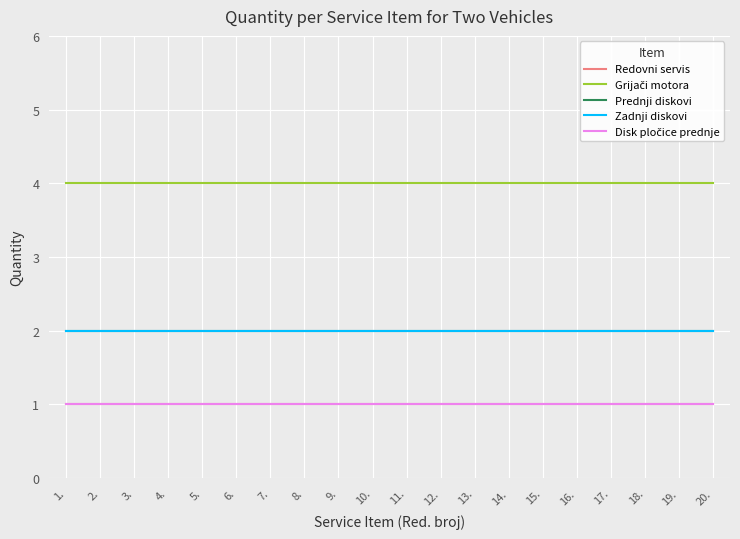

Does the chart have visible grid lines?

Yes